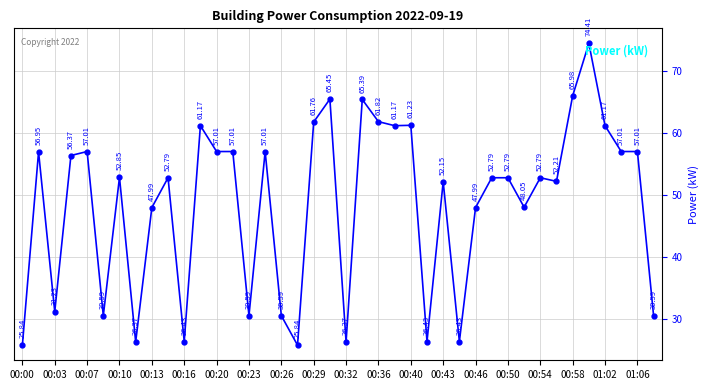

What is the value of the 34th point from the left?

52.2